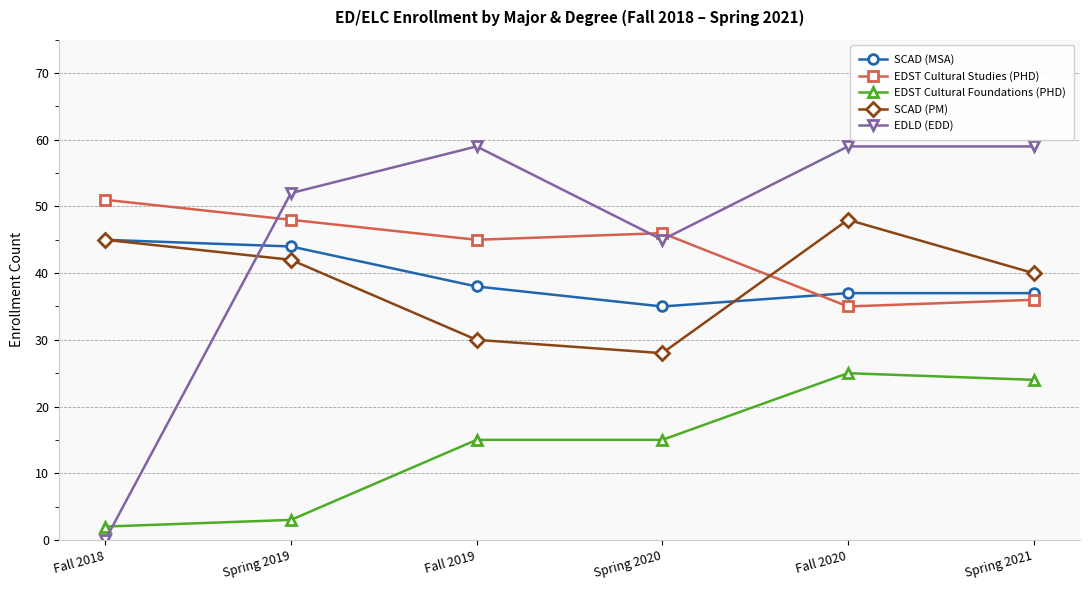

List the series in order of their peak value, highest first.

EDLD (EDD), EDST Cultural Studies (PHD), SCAD (PM), SCAD (MSA), EDST Cultural Foundations (PHD)